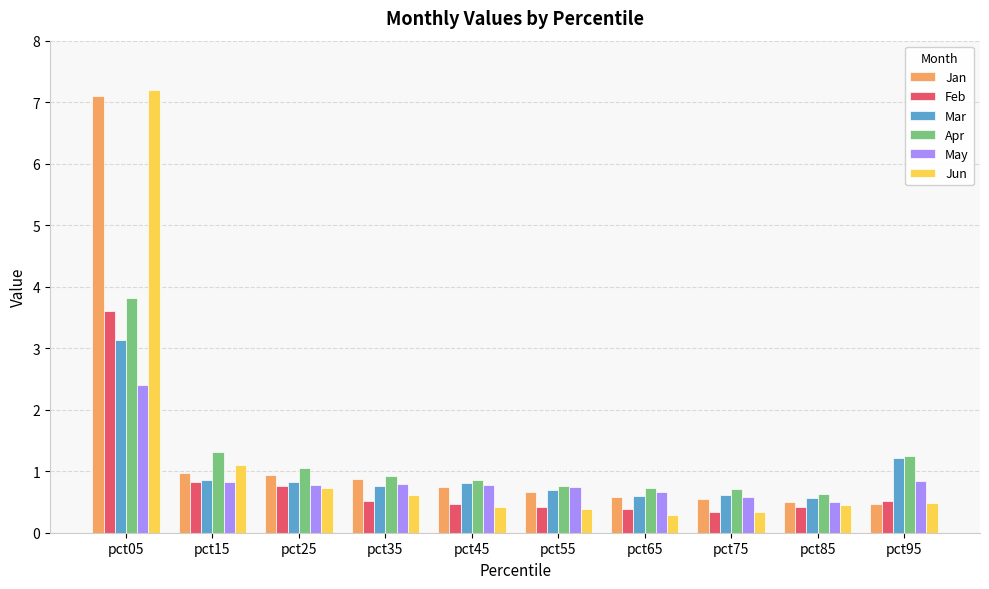

Rank the series by their maximum value, from lowest to highest.

May, Mar, Feb, Apr, Jan, Jun